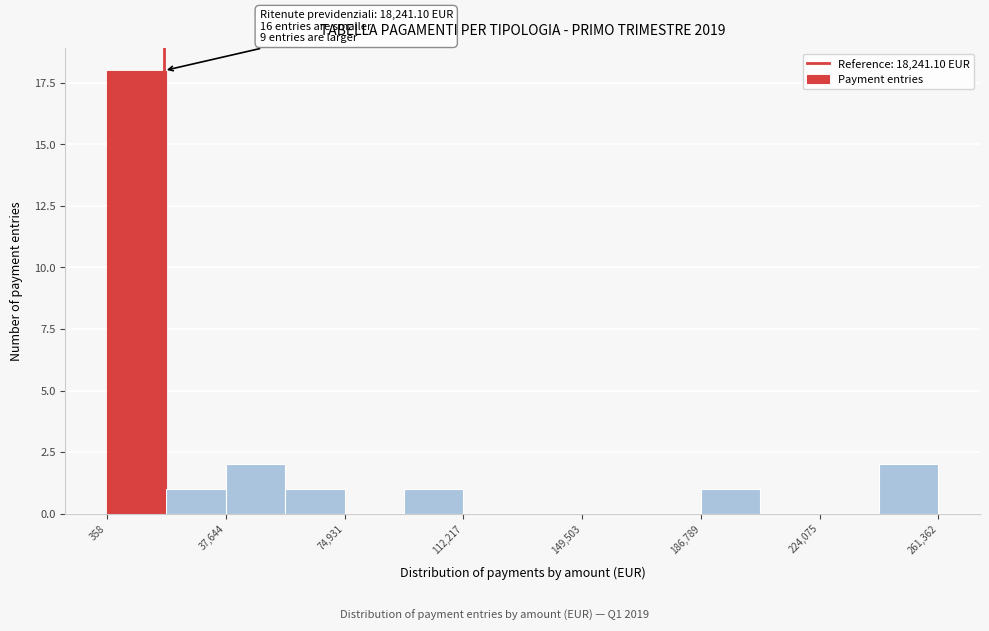

Around what value on the x-axis is the tallest bar? Give the approximate position of its centre, as read against the axis.

10000